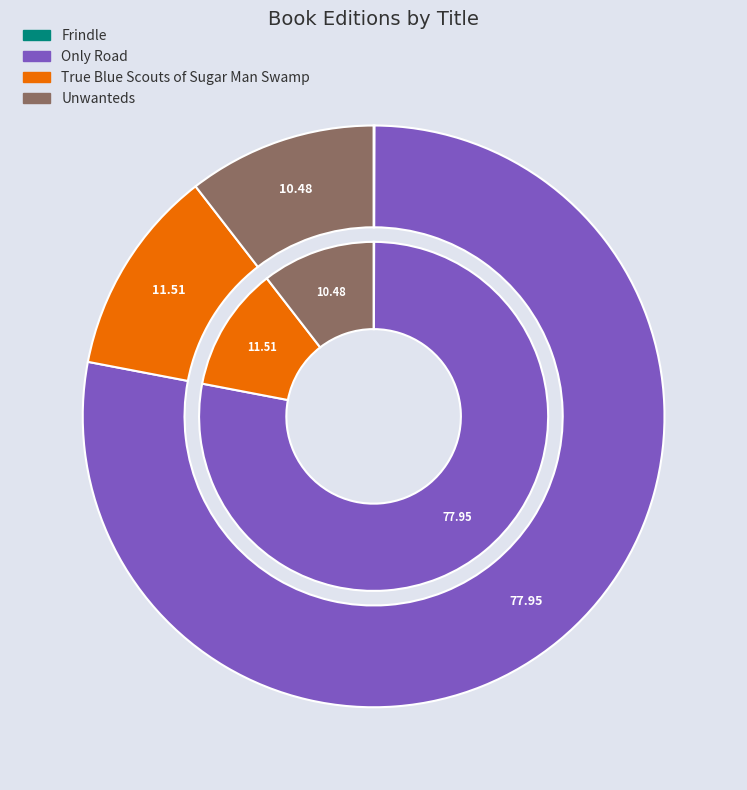

What is the smallest slice in the pie chart?

Frindle